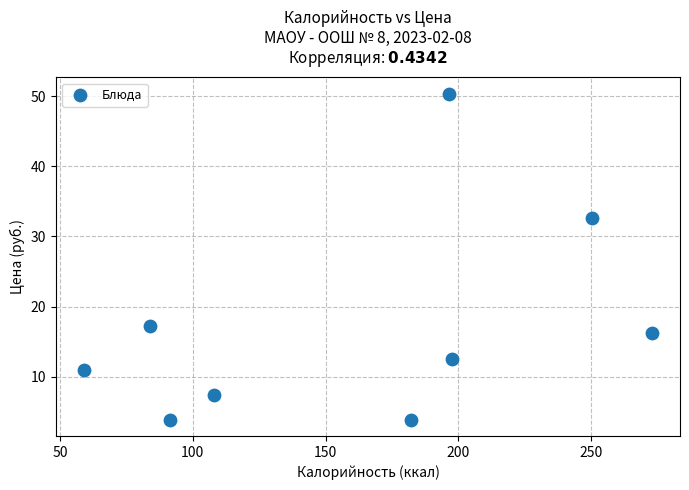

What Y value in the scatter plot is closest to 27?

32.6